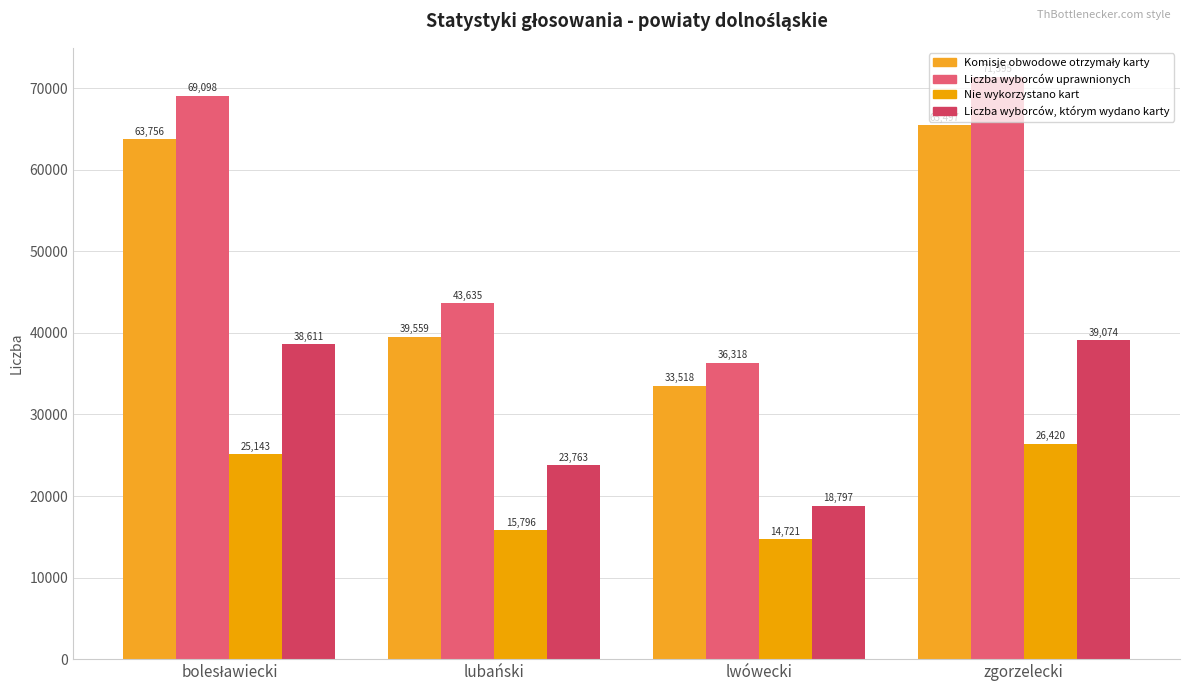

Rank the series at lwówecki from lowest to highest value.

Nie wykorzystano kart, Liczba wyborców, którym wydano karty, Komisje obwodowe otrzymały karty, Liczba wyborców uprawnionych